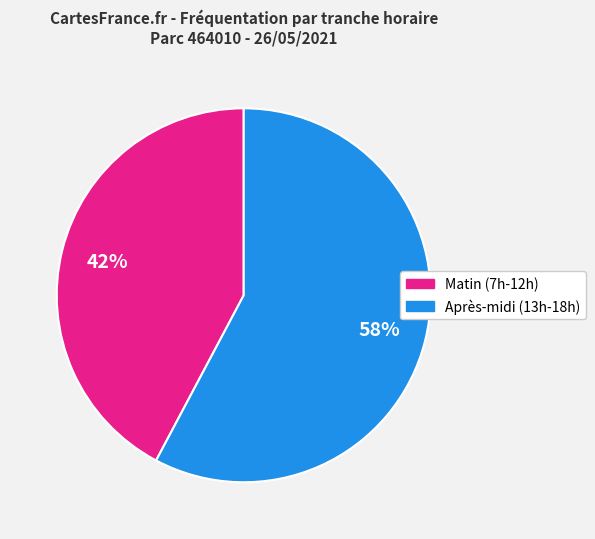

Is there a majority slice in this chart?

Yes